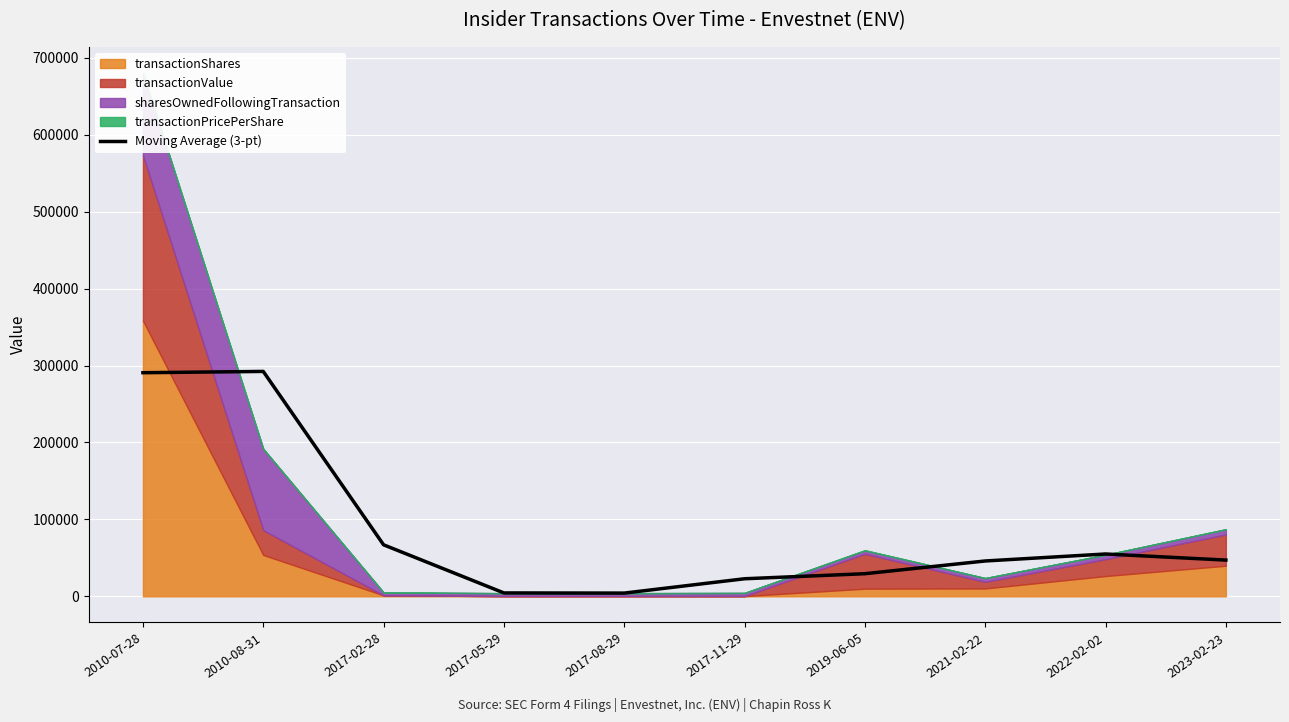

How many data points are less than 47107?

5